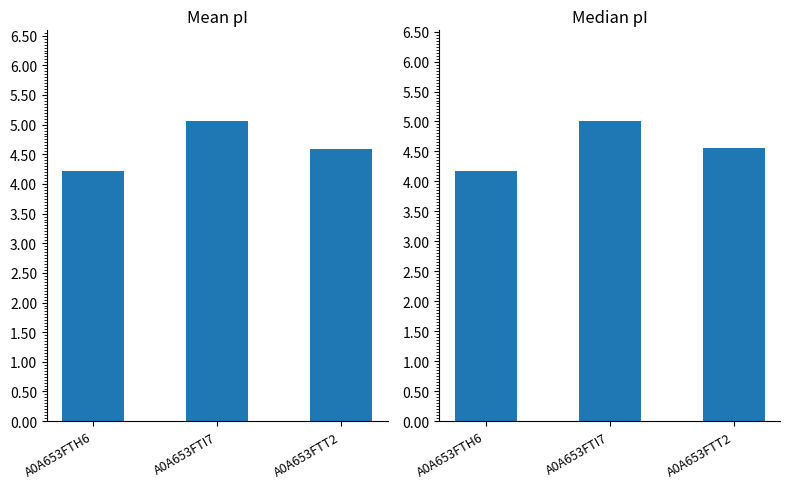

Which has a higher value, A0A653FTI7 or A0A653FTH6?

A0A653FTI7